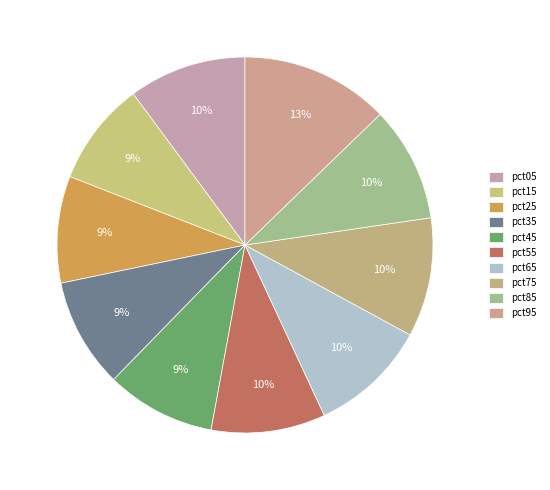

Which category has the biggest portion of the pie?

pct95